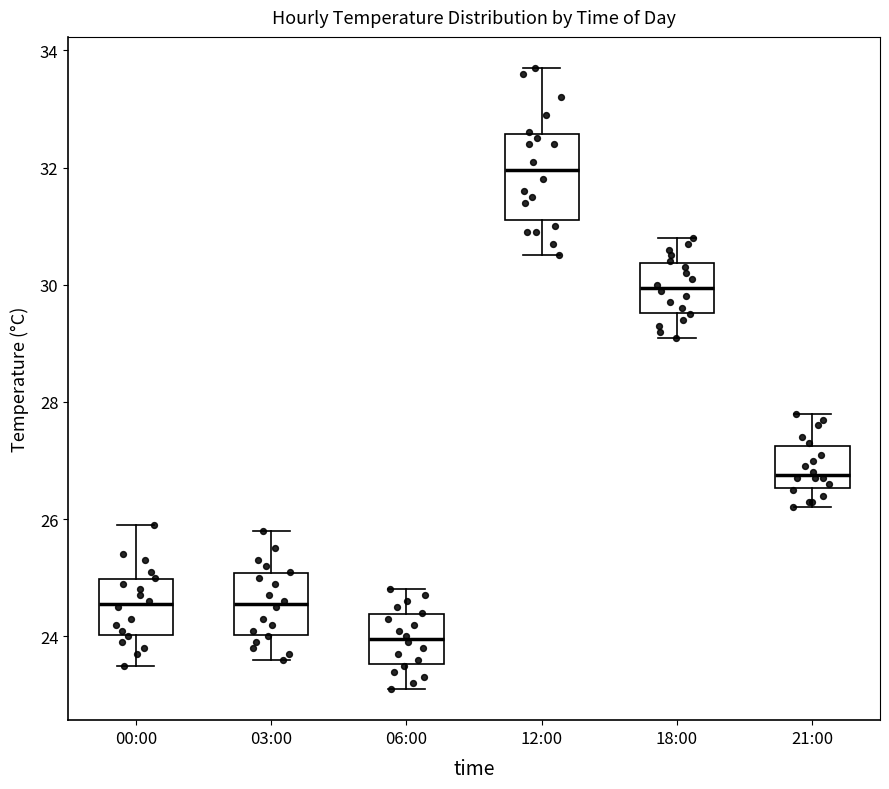

Which box has the highest median line?

12:00